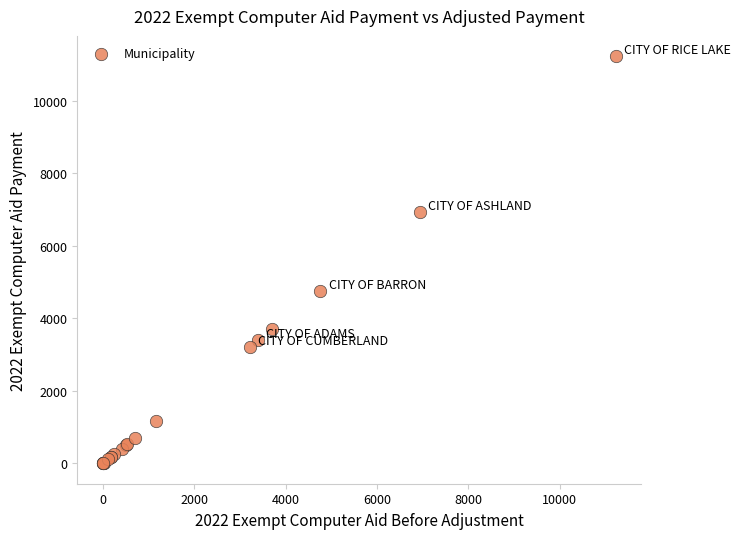

What Y value in the scatter plot is closest to 5611?

4760.6